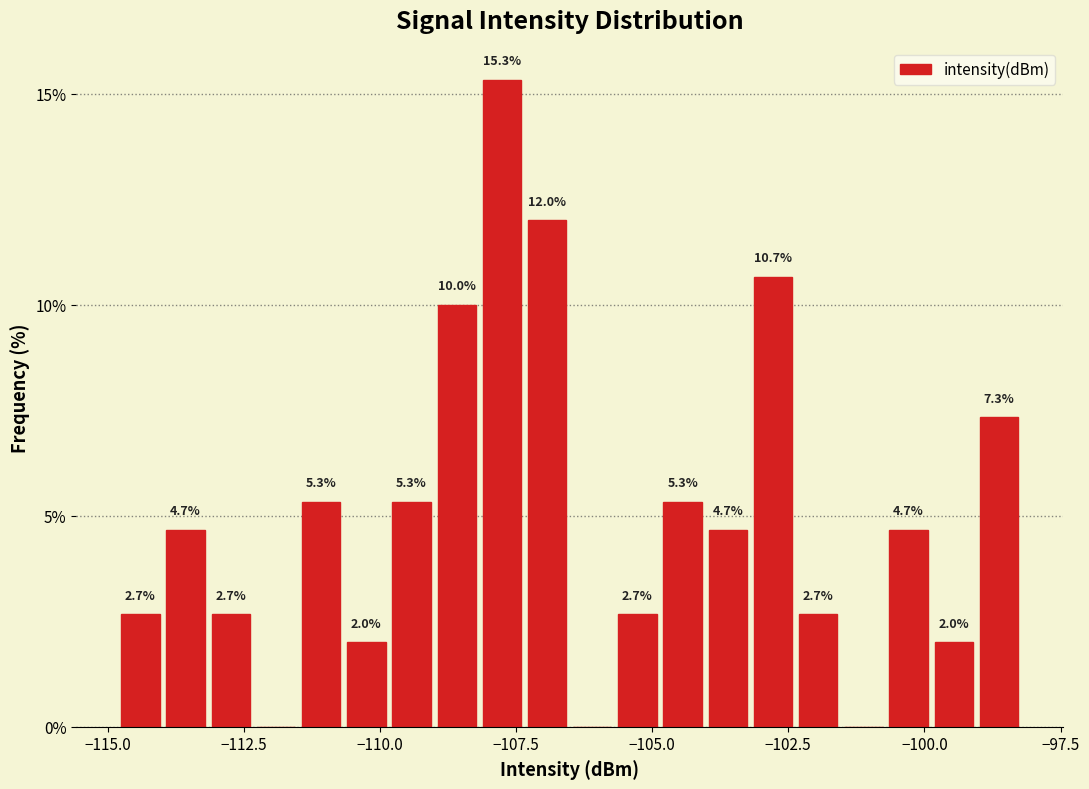

Around what value on the x-axis is the tallest bar? Give the approximate position of its centre, as read against the axis.

-108.0